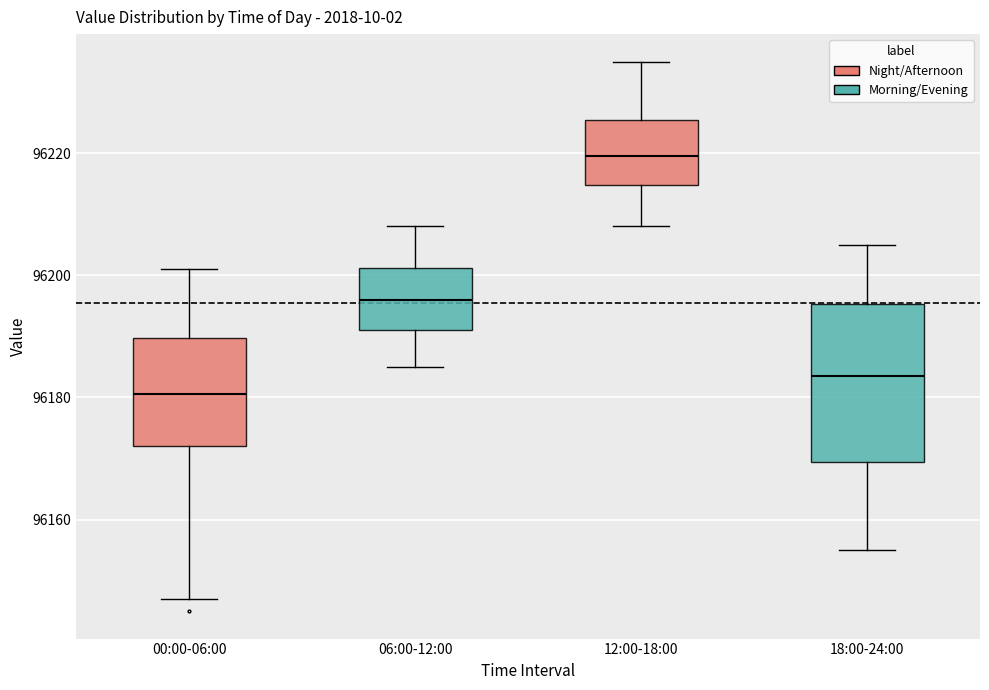

Reading left to right, transcribe this box plot: for each box, give where its median line is, the range the box spans, and where its two whiskers end, as read against the y-axis. The values are not printed on the chart, so give them approximately, as read against the axis.

00:00-06:00: median 96180, box 96172 to 96190, whiskers 96148 to 96202
06:00-12:00: median 96196, box 96192 to 96202, whiskers 96186 to 96208
12:00-18:00: median 96220, box 96214 to 96226, whiskers 96208 to 96236
18:00-24:00: median 96184, box 96170 to 96196, whiskers 96156 to 96206